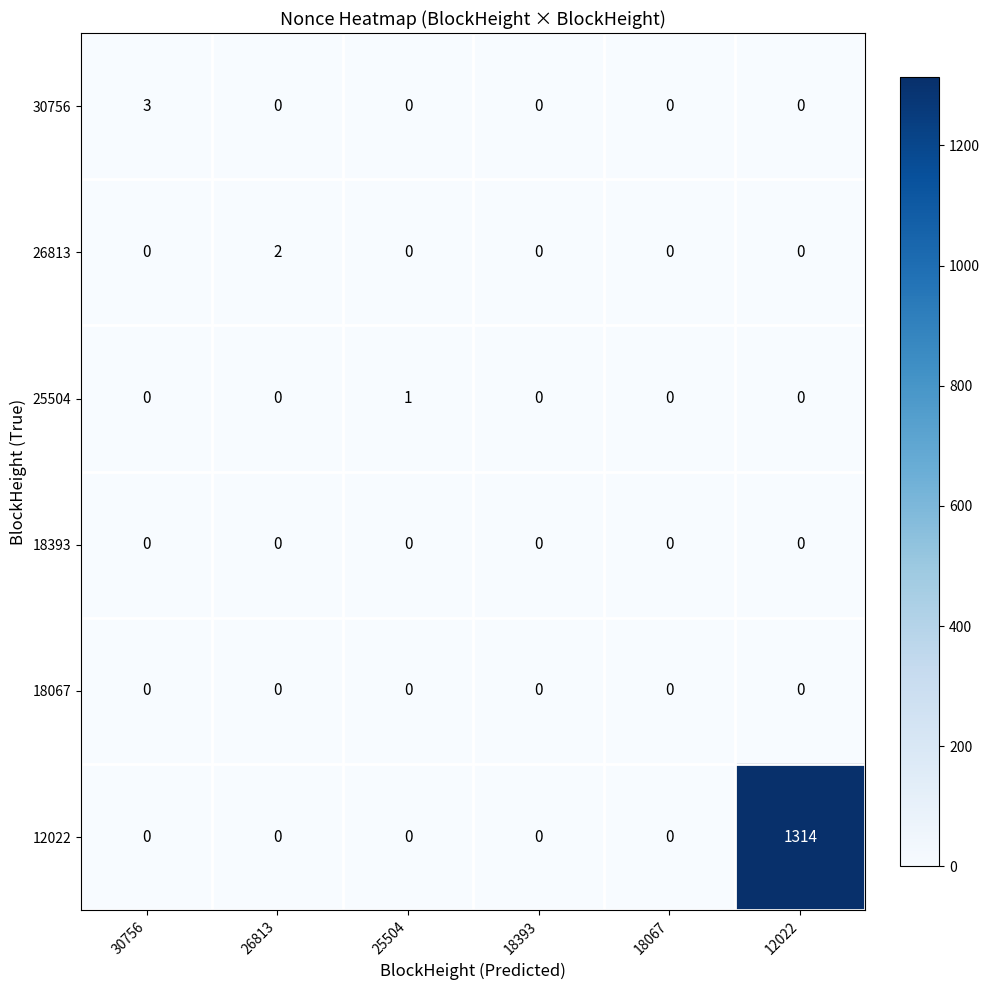

Count the number of categories in the chart.

6